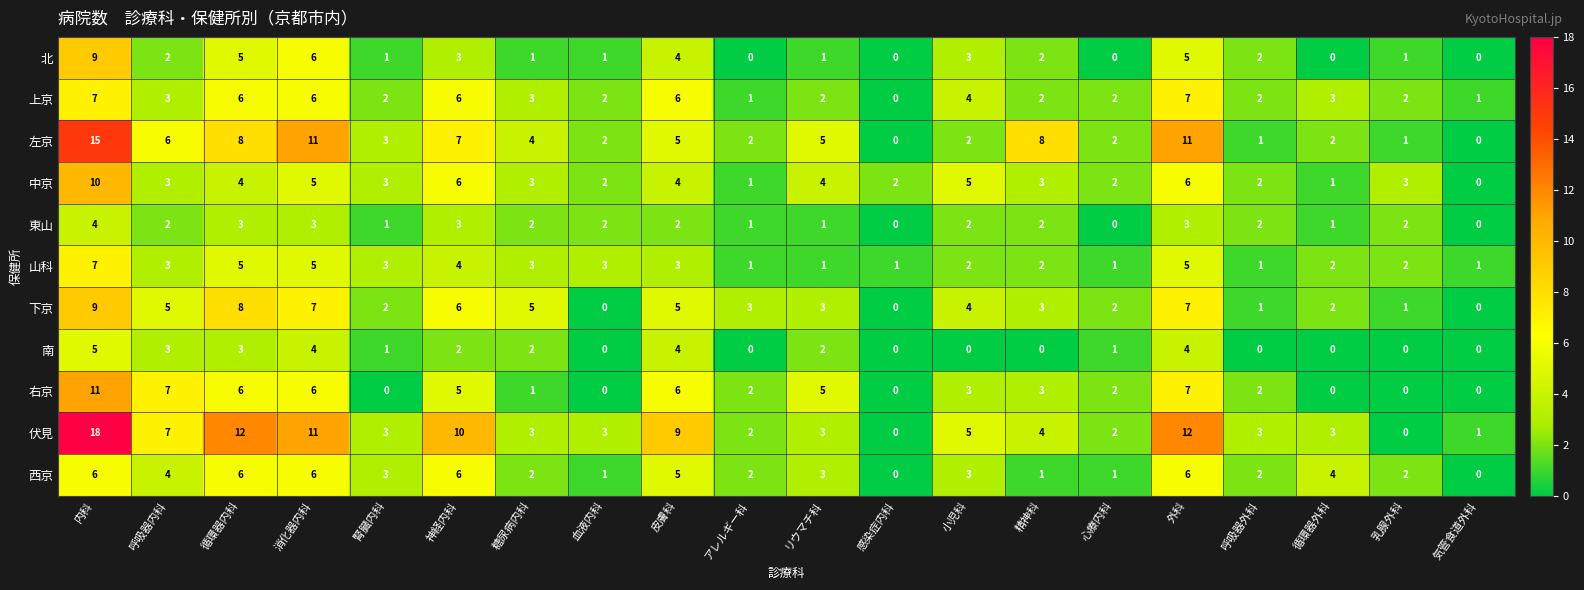

What is the approximate value of 東山 at 神経内科?

3